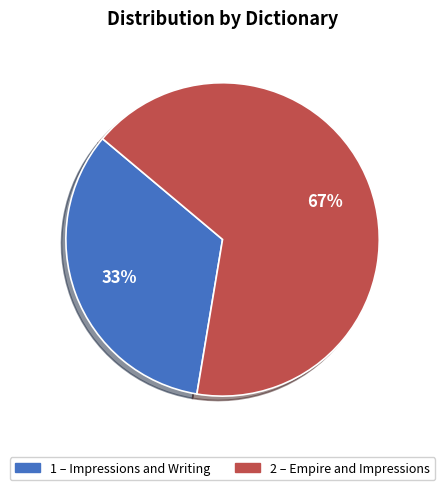

Does any single category account for the majority?

Yes